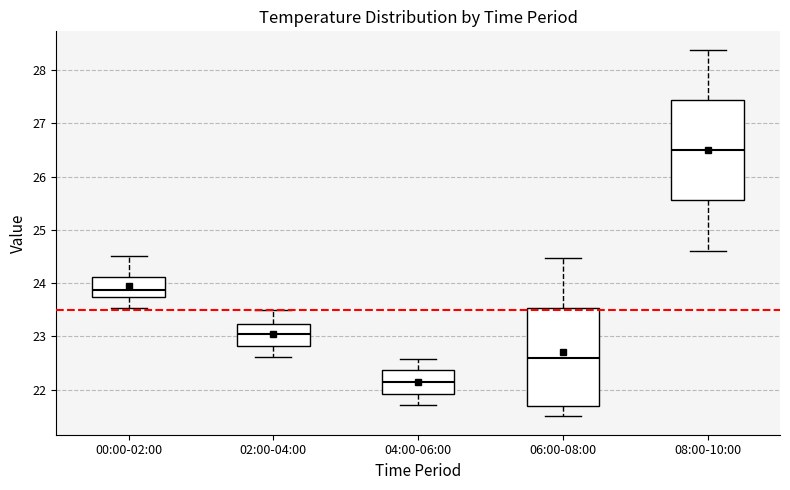

Which box's median line is the highest?

08:00-10:00